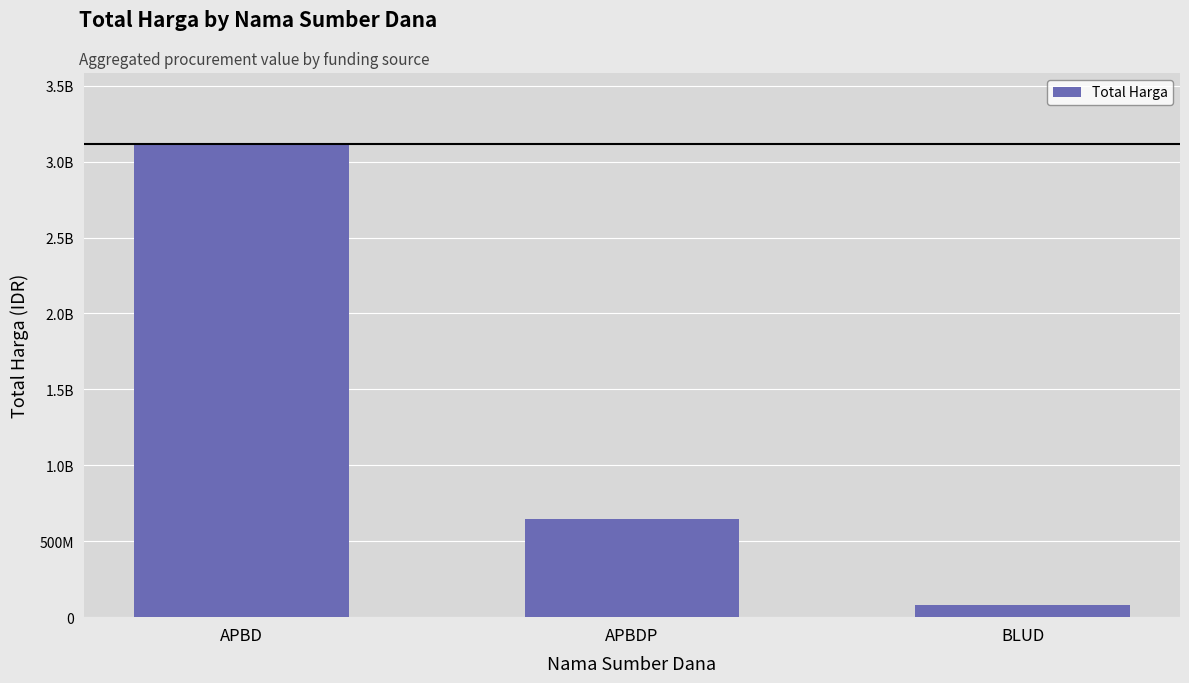

What is the label of the 1st bar from the left?

APBD